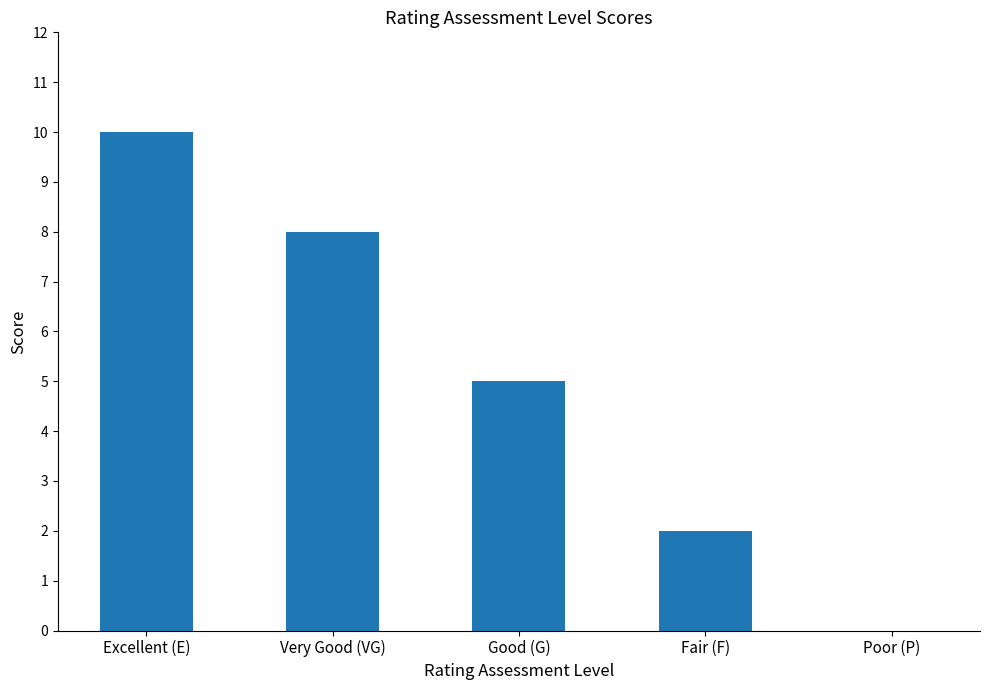

What is the maximum value shown in the chart?

10